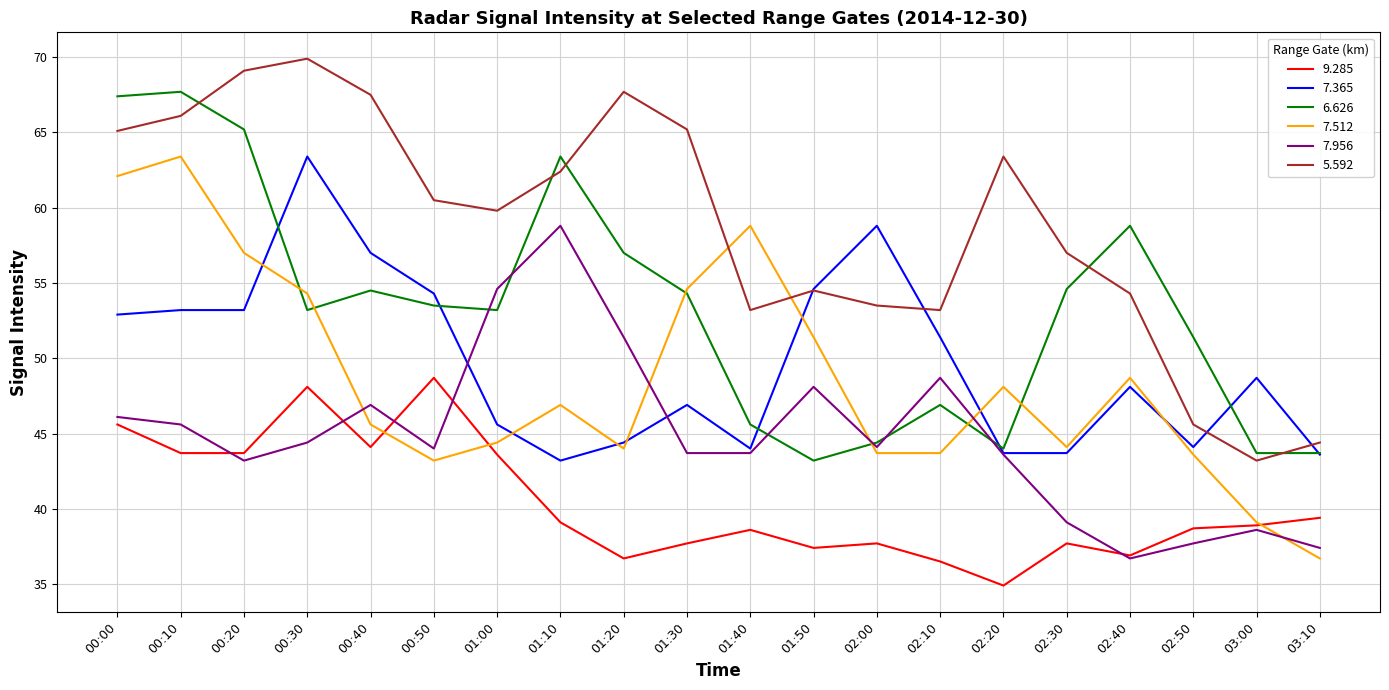

What is the approximate value of 5.592 at 01:10?

62.4